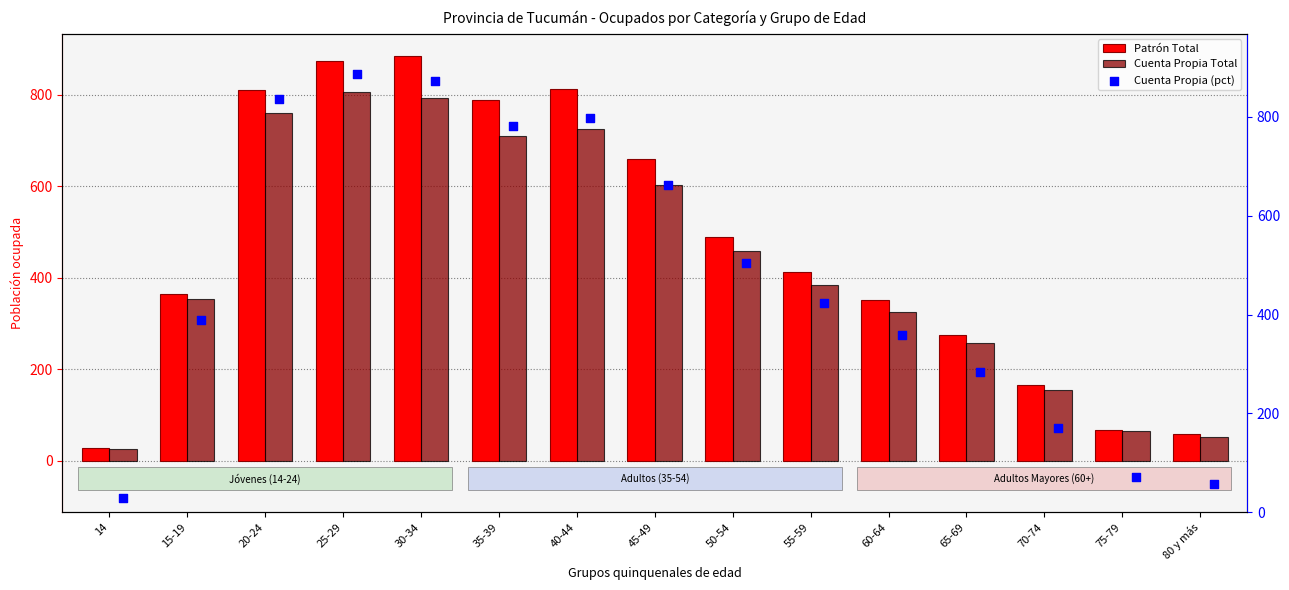

The value of Patrón Total at 35-39 is 788. True or false?

True